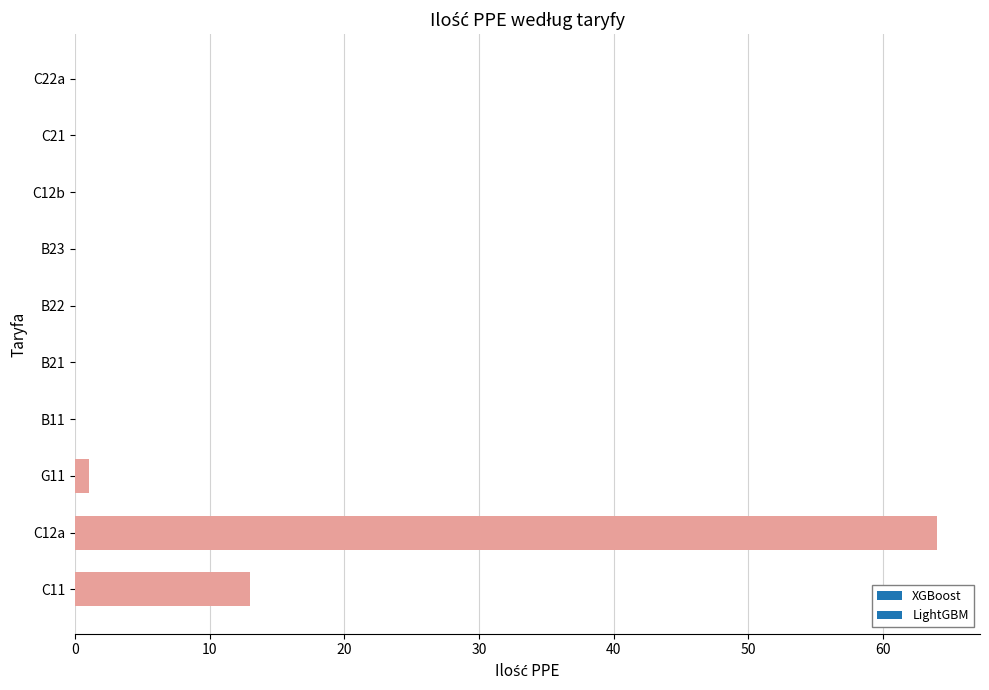

Is it true that the value at B11 is -35?

False